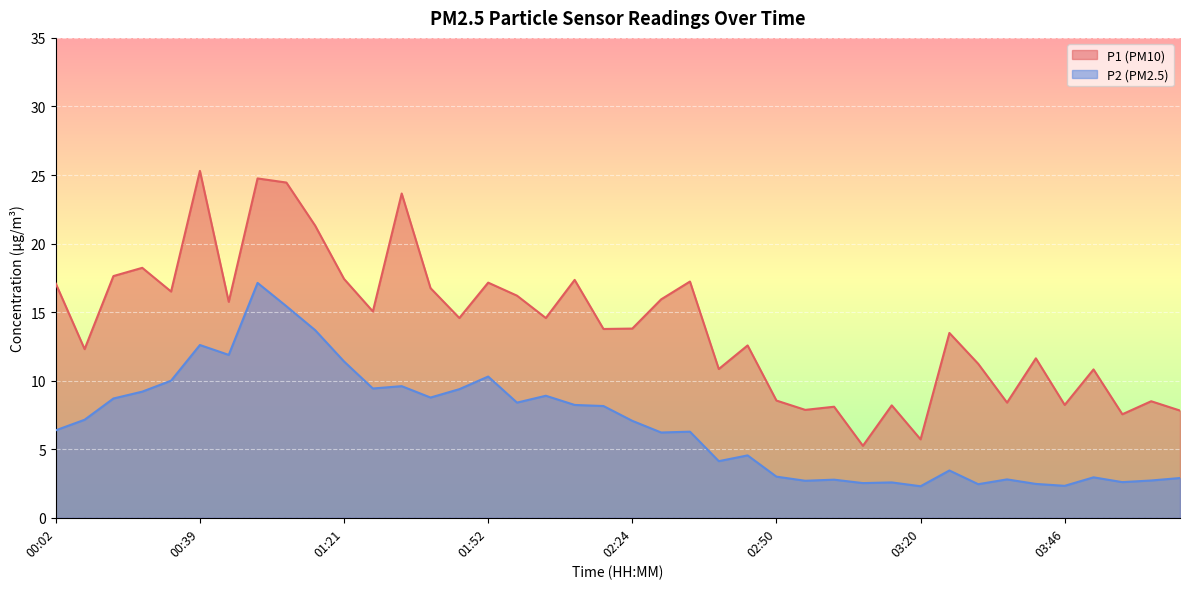

Is it true that P2 equals 7.0 at 02:39?

False